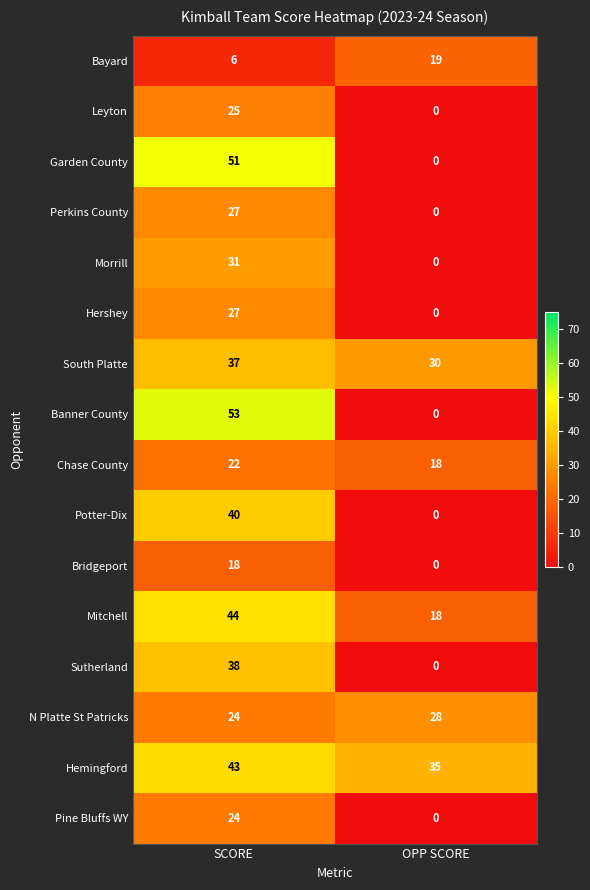

True or false: N Platte St Patricks has a value of 46 at OPP SCORE.

False